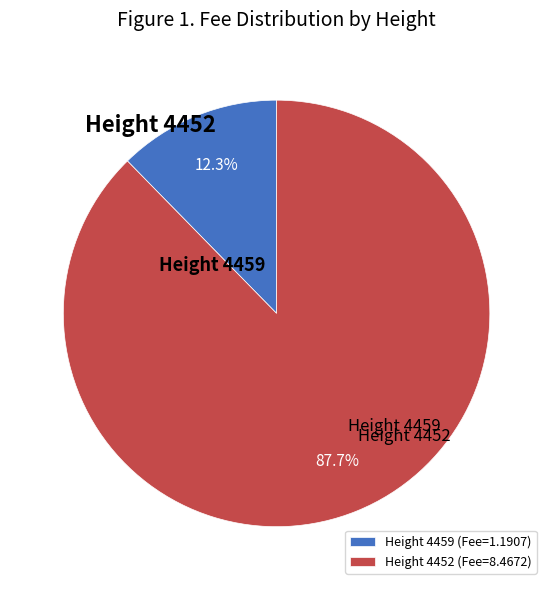

How many slices are in this pie chart?

2